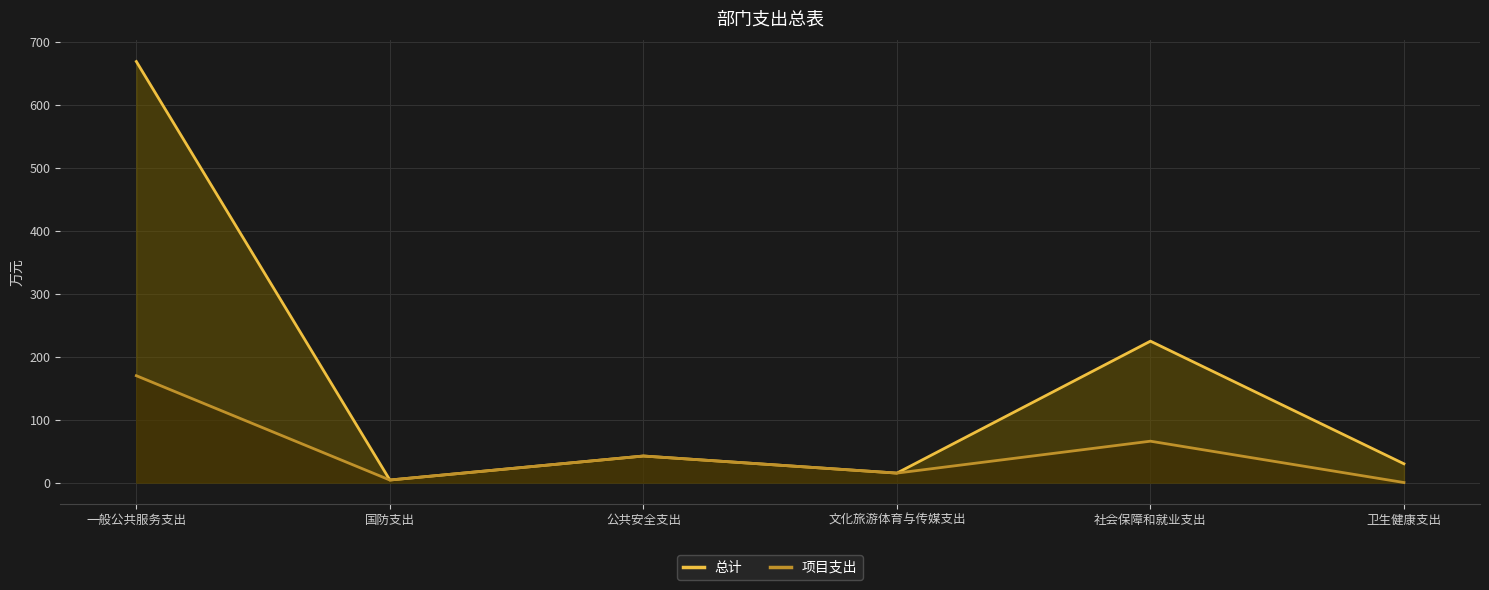

Which series changed the most between 国防支出 and 文化旅游体育与传媒支出?

总计